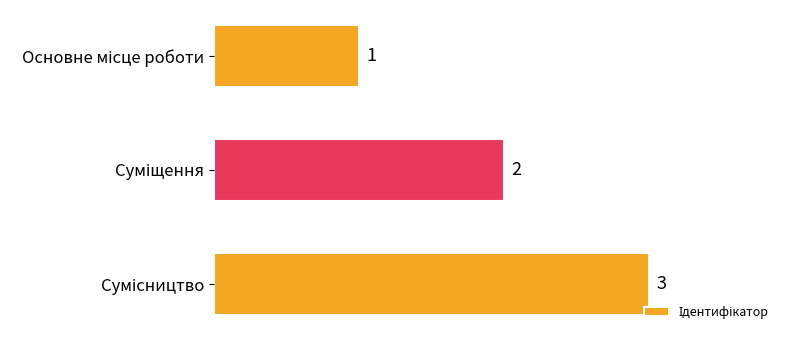

What is the sum of all values?

6